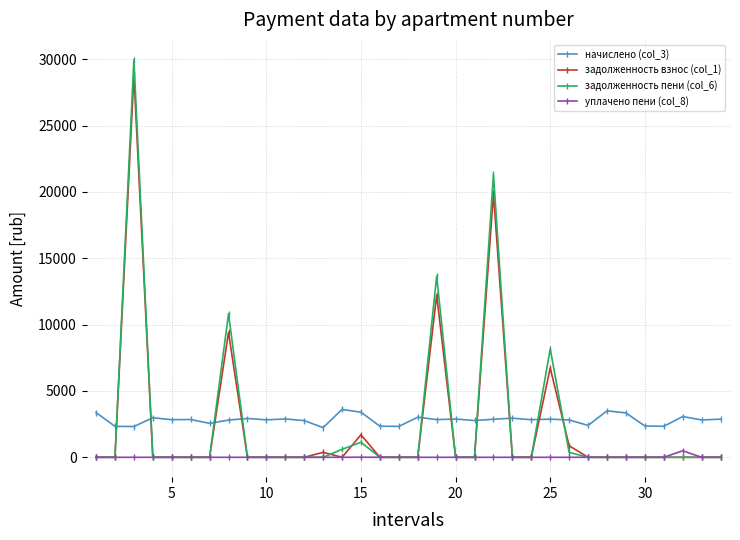

Which series has the widest spread of values?

задолженность пени (col_6)